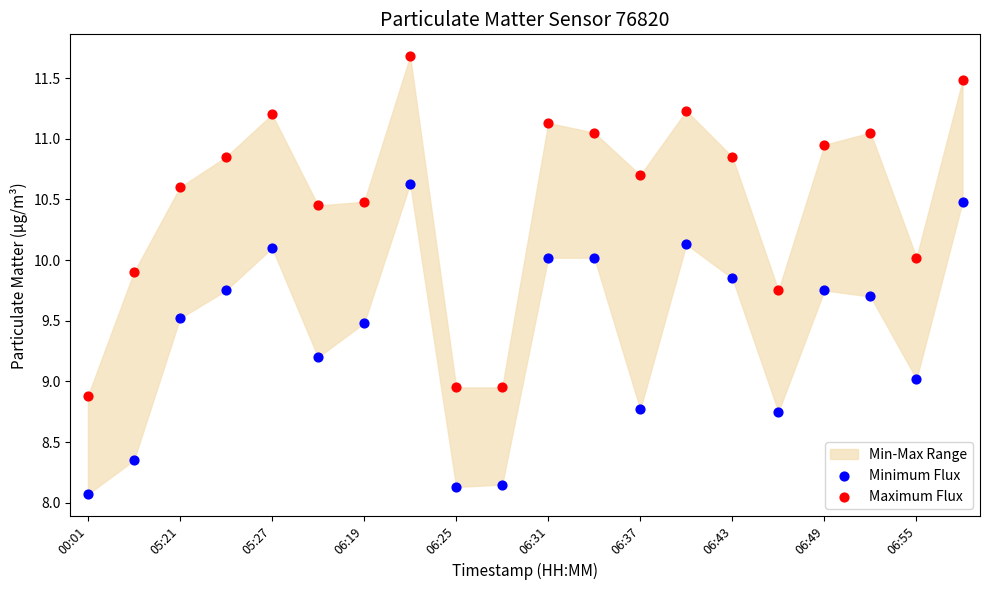

Which series reaches the maximum Y coordinate?

Maximum Flux